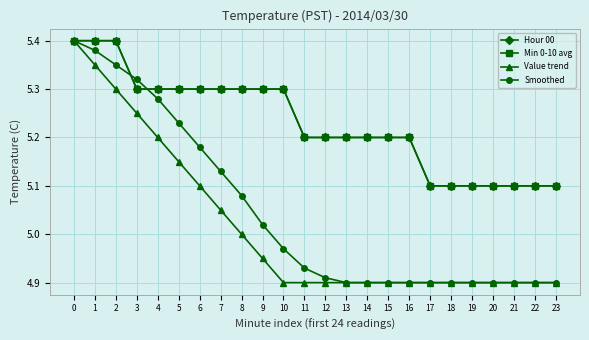

What are all the series names shown in the legend?

Hour 00, Min 0-10 avg, Value trend, Smoothed